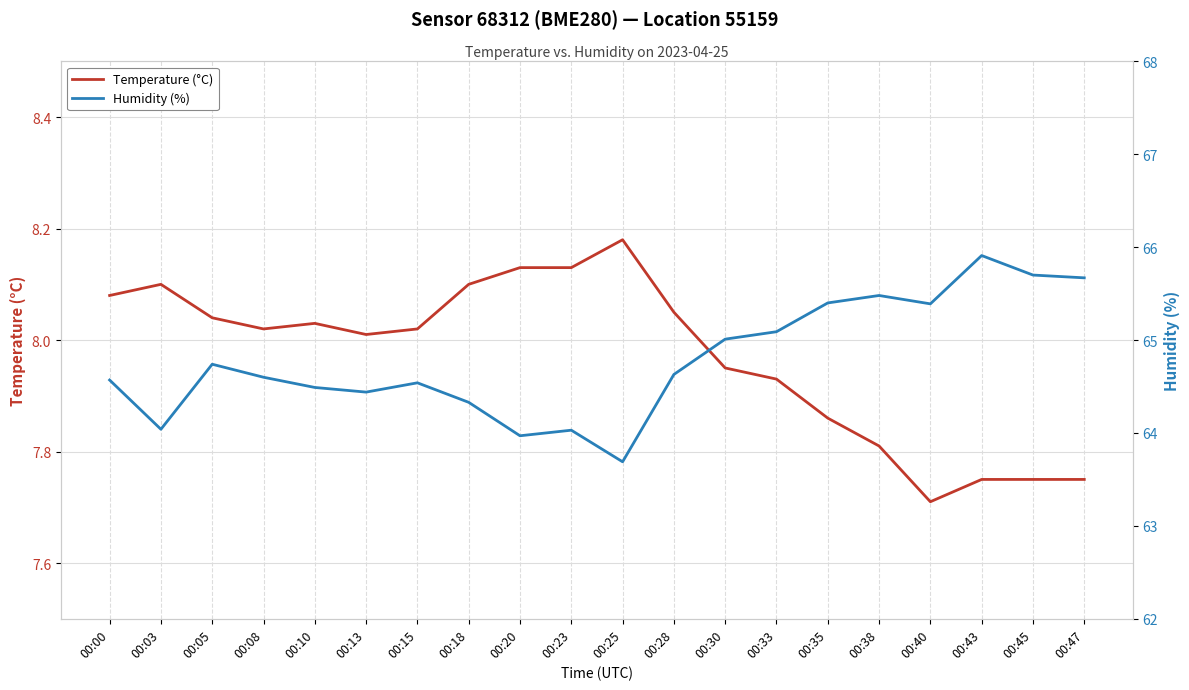

List the series in order of their peak value, highest first.

Humidity (%), Temperature (°C)